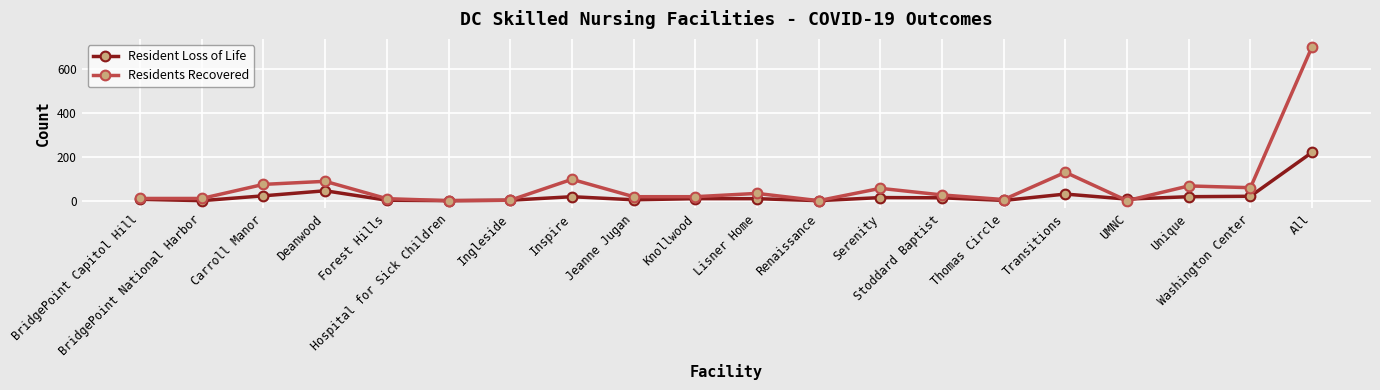

What is the value of the Resident Loss of Life point at the 9th from the left?

4